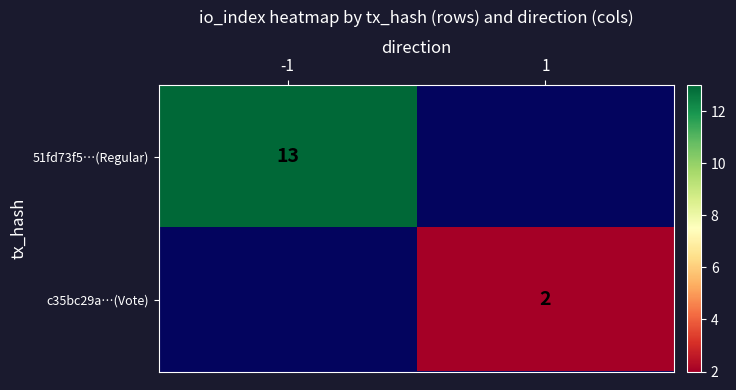

True or false: c35bc29a…(Vote) has a value of 2 at 1.

True